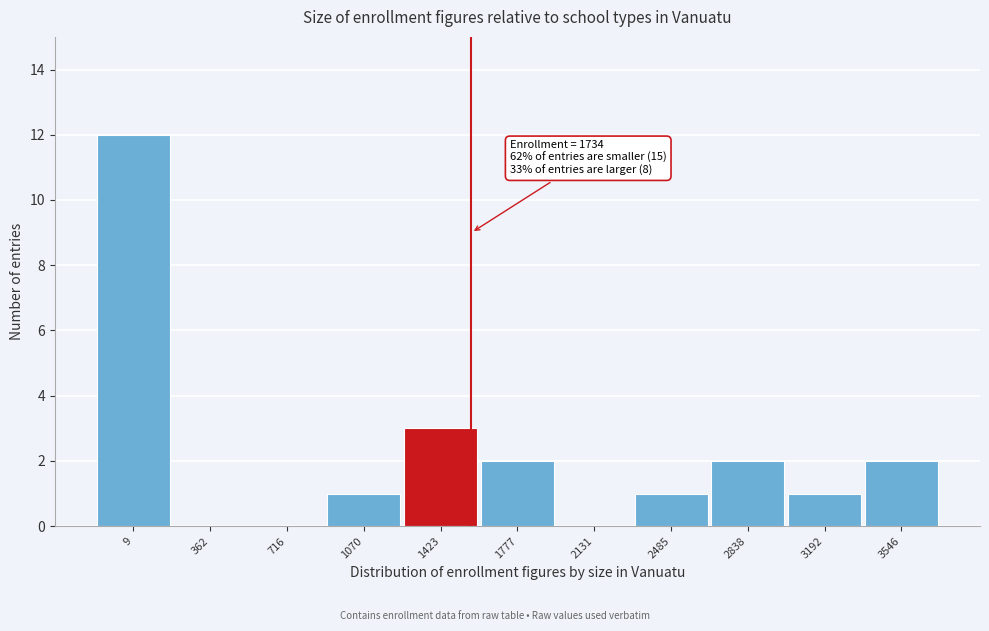

Reading right to left, list all the values displayed in this chart.

3546=2	3192=1	2838=2	2485=1	2131=0	1777=2	1423=3	1070=1	716=0	362=0	9=12